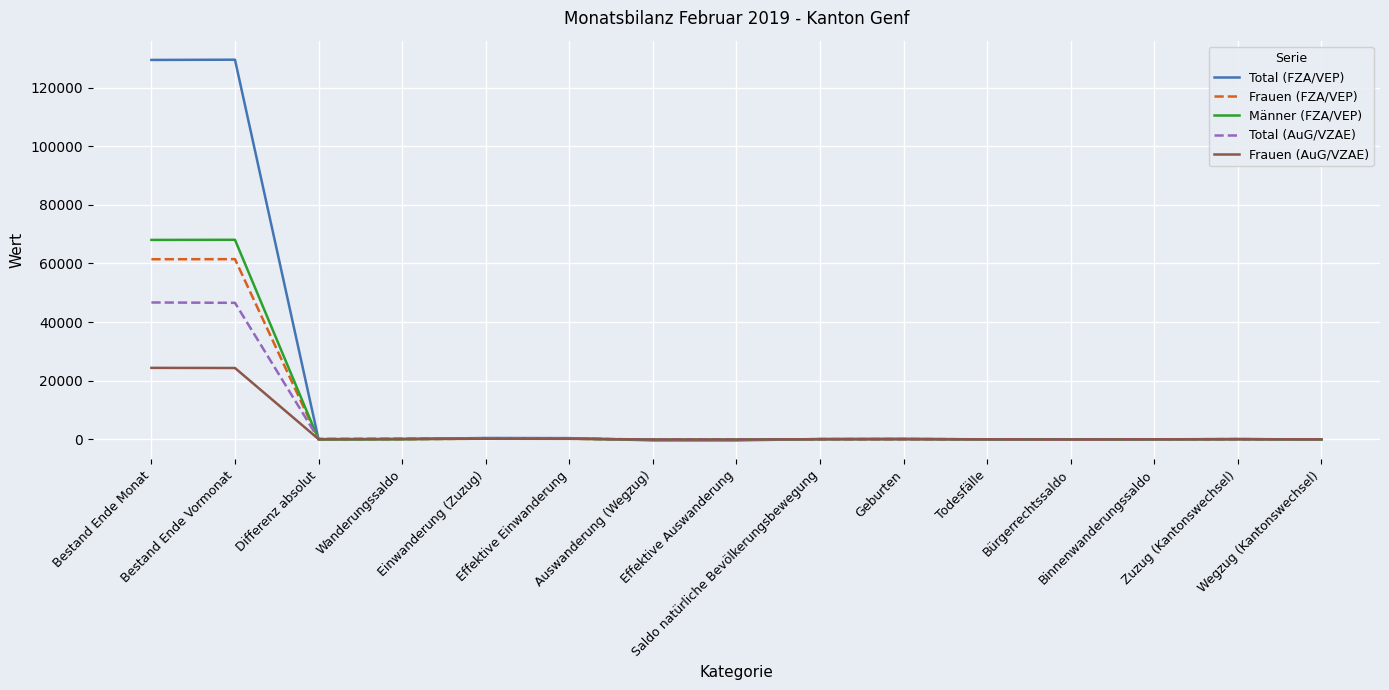

Is this an area chart (filled region under the line)?

No